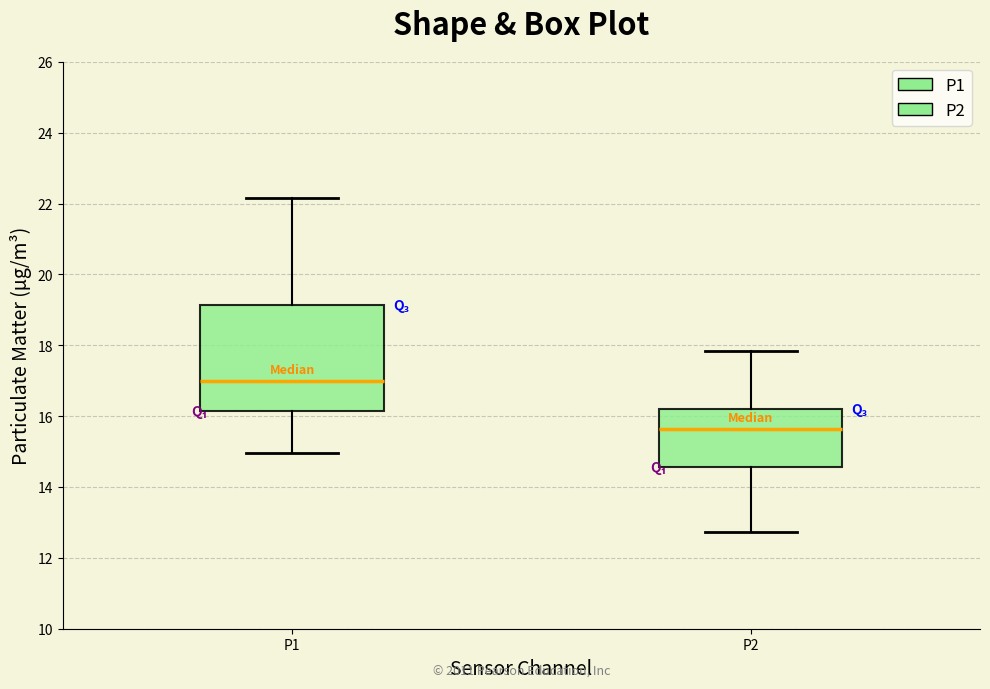

Which box has the lowest median line?

P2